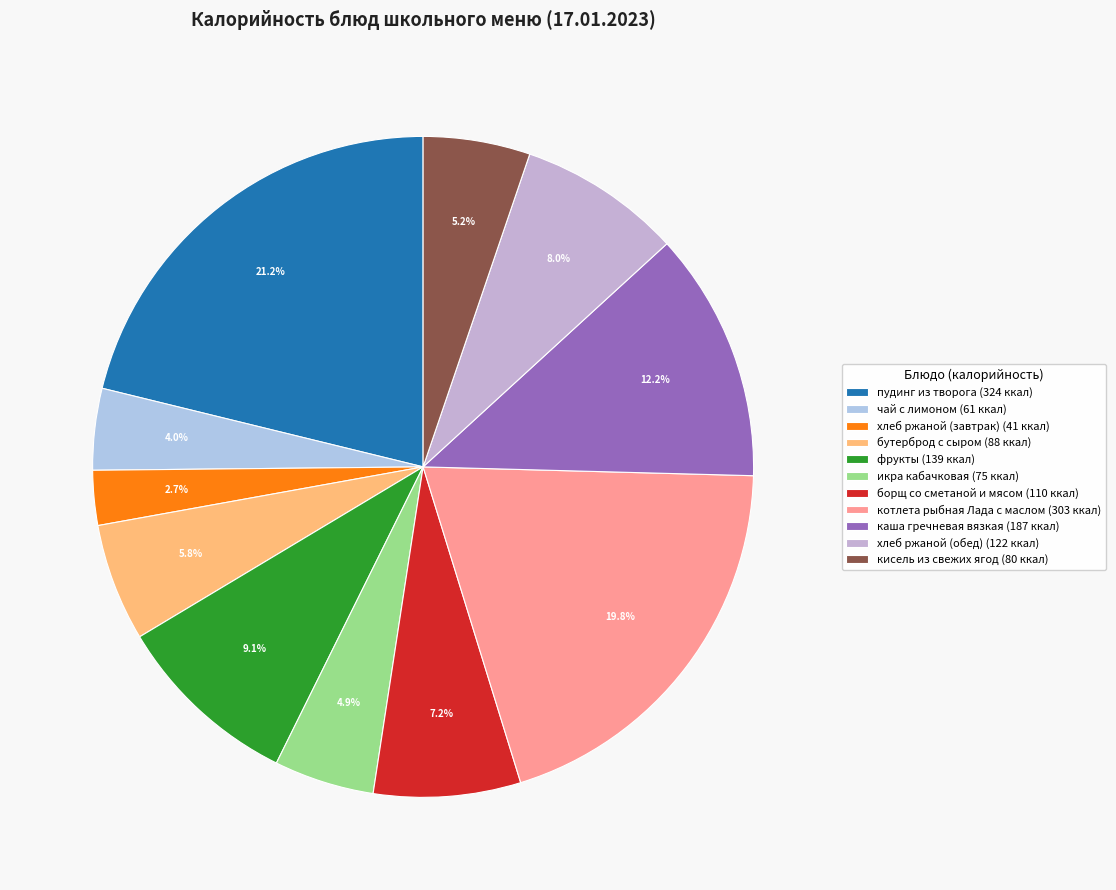

To the nearest percent, what is the average slice percentage?

9%